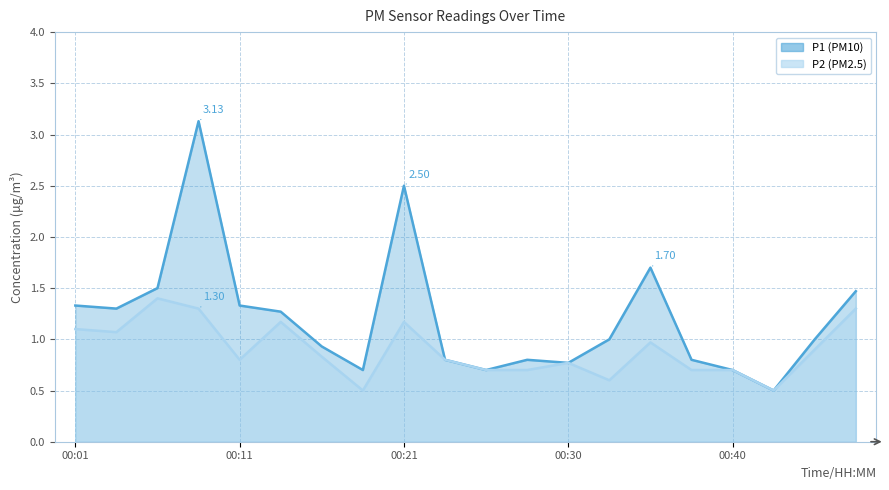

At how many categories does at least one series exceed 1?

9